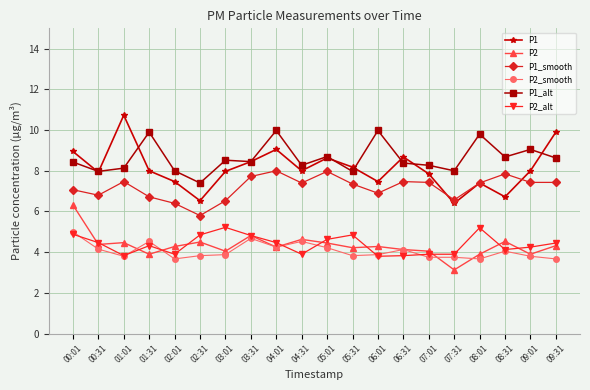

What is the label of the 18th point from the left?

08:31